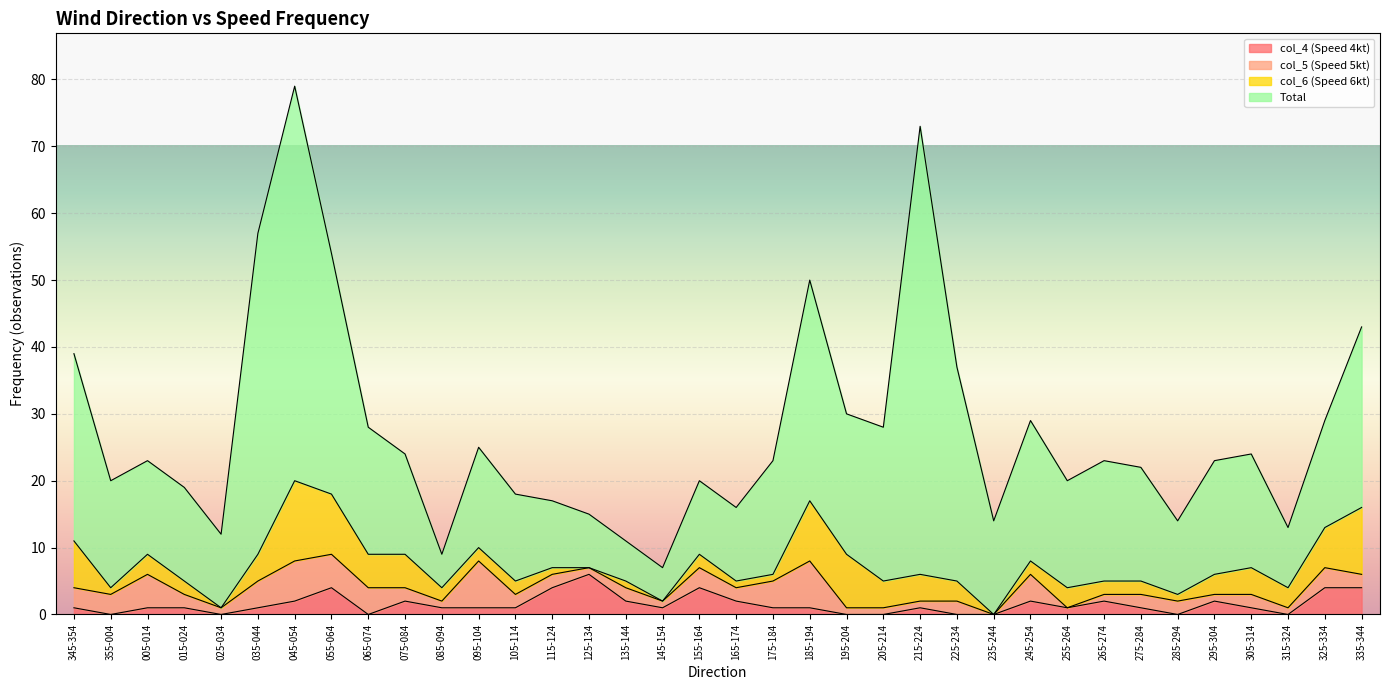

In col_5 (Speed 5kt), how many points are lower than both neighbors (excluding endpoints)?

9